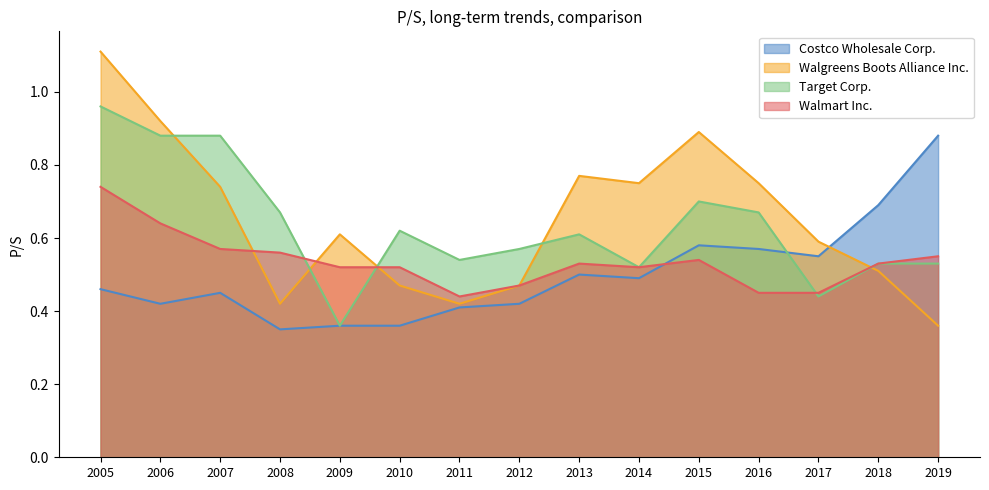

Rank the categories by Costco Wholesale Corp. value from highest to lowest.

2019, 2018, 2015, 2016, 2017, 2013, 2014, 2005, 2007, 2006, 2012, 2011, 2009, 2010, 2008